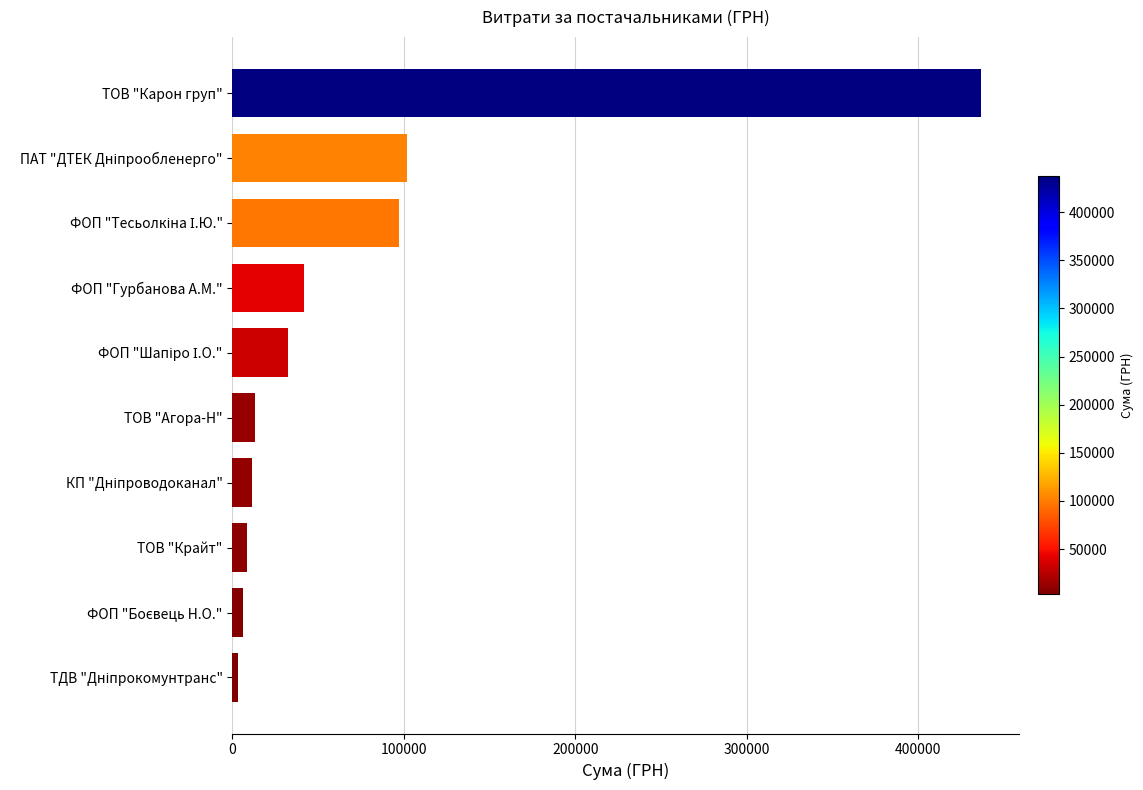

Reading top to bottom, what are all the values shown in this chart?

437082.3	101902.8	97307.0	41458.7	32511.6	13200.0	11200.0	8355.0	6171.6	3171.8